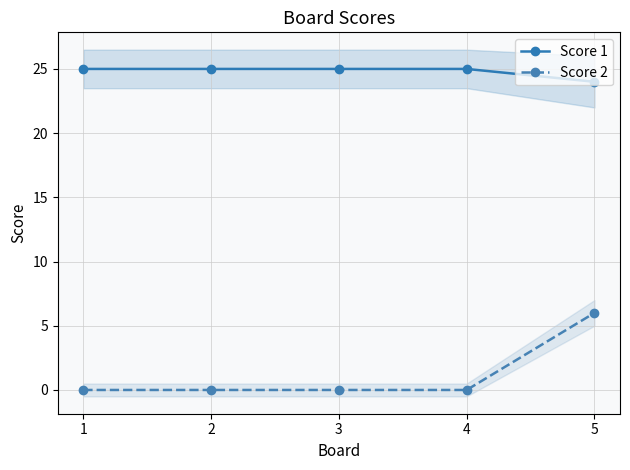

How many data points in Score 2 are above 0?

1